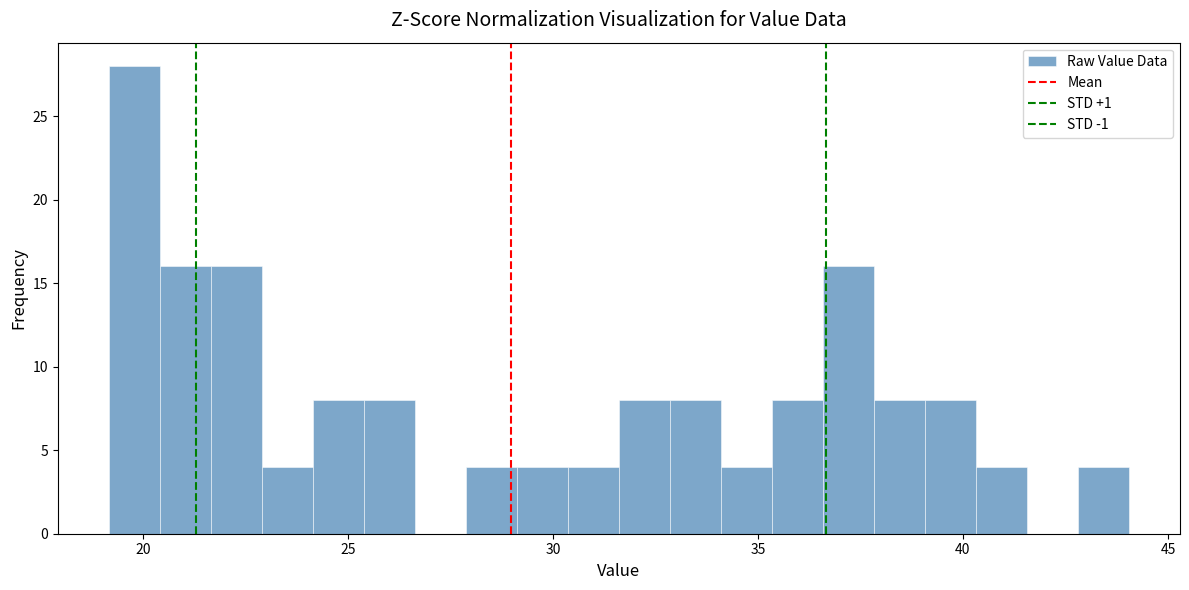

Read against the x-axis, roughly where is the centre of the tallest bar?

20.0